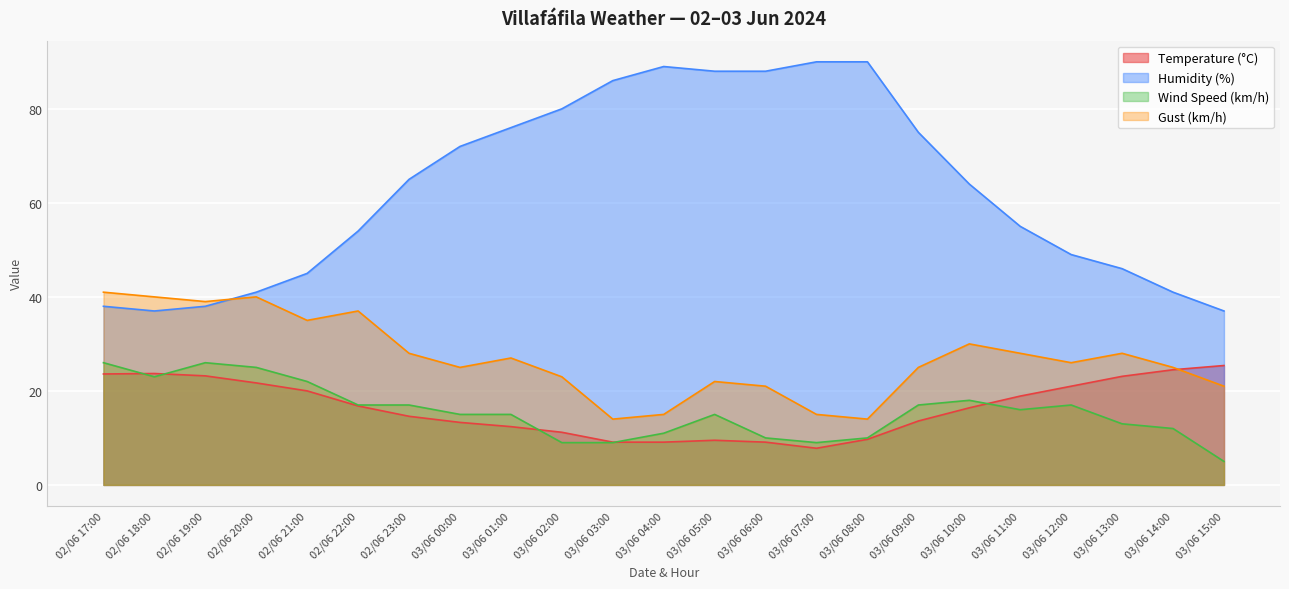

Reading left to right, extract all data points from this chart.

Temperature (°C): 02/06 17:00=23.6	02/06 18:00=23.7	02/06 19:00=23.2	02/06 20:00=21.7	02/06 21:00=20.0	02/06 22:00=16.8	02/06 23:00=14.6	03/06 00:00=13.3	03/06 01:00=12.4	03/06 02:00=11.2	03/06 03:00=9.1	03/06 04:00=9.1	03/06 05:00=9.5	03/06 06:00=9.1	03/06 07:00=7.8	03/06 08:00=9.7	03/06 09:00=13.6	03/06 10:00=16.4	03/06 11:00=18.9	03/06 12:00=21.0	03/06 13:00=23.1	03/06 14:00=24.5	03/06 15:00=25.4
Humidity (%): 02/06 17:00=38.0	02/06 18:00=37.0	02/06 19:00=38.0	02/06 20:00=41.0	02/06 21:00=45.0	02/06 22:00=54.0	02/06 23:00=65.0	03/06 00:00=72.0	03/06 01:00=76.0	03/06 02:00=80.0	03/06 03:00=86.0	03/06 04:00=89.0	03/06 05:00=88.0	03/06 06:00=88.0	03/06 07:00=90.0	03/06 08:00=90.0	03/06 09:00=75.0	03/06 10:00=64.0	03/06 11:00=55.0	03/06 12:00=49.0	03/06 13:00=46.0	03/06 14:00=41.0	03/06 15:00=37.0
Wind Speed (km/h): 02/06 17:00=26.0	02/06 18:00=23.0	02/06 19:00=26.0	02/06 20:00=25.0	02/06 21:00=22.0	02/06 22:00=17.0	02/06 23:00=17.0	03/06 00:00=15.0	03/06 01:00=15.0	03/06 02:00=9.0	03/06 03:00=9.0	03/06 04:00=11.0	03/06 05:00=15.0	03/06 06:00=10.0	03/06 07:00=9.0	03/06 08:00=10.0	03/06 09:00=17.0	03/06 10:00=18.0	03/06 11:00=16.0	03/06 12:00=17.0	03/06 13:00=13.0	03/06 14:00=12.0	03/06 15:00=5.0
Gust (km/h): 02/06 17:00=41.0	02/06 18:00=40.0	02/06 19:00=39.0	02/06 20:00=40.0	02/06 21:00=35.0	02/06 22:00=37.0	02/06 23:00=28.0	03/06 00:00=25.0	03/06 01:00=27.0	03/06 02:00=23.0	03/06 03:00=14.0	03/06 04:00=15.0	03/06 05:00=22.0	03/06 06:00=21.0	03/06 07:00=15.0	03/06 08:00=14.0	03/06 09:00=25.0	03/06 10:00=30.0	03/06 11:00=28.0	03/06 12:00=26.0	03/06 13:00=28.0	03/06 14:00=25.0	03/06 15:00=21.0